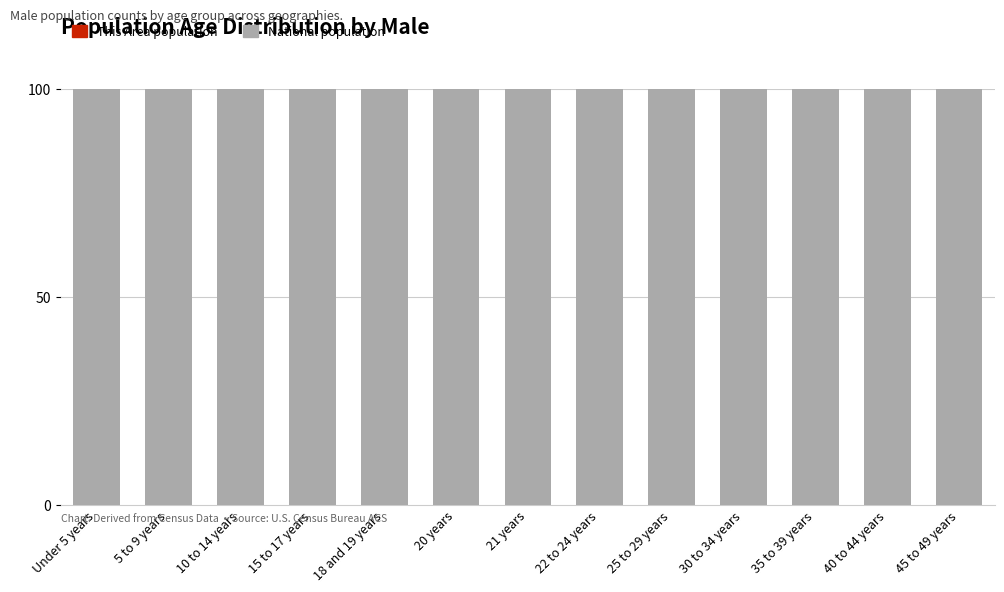

Which has a higher value, 45 to 49 years or 20 years?

45 to 49 years